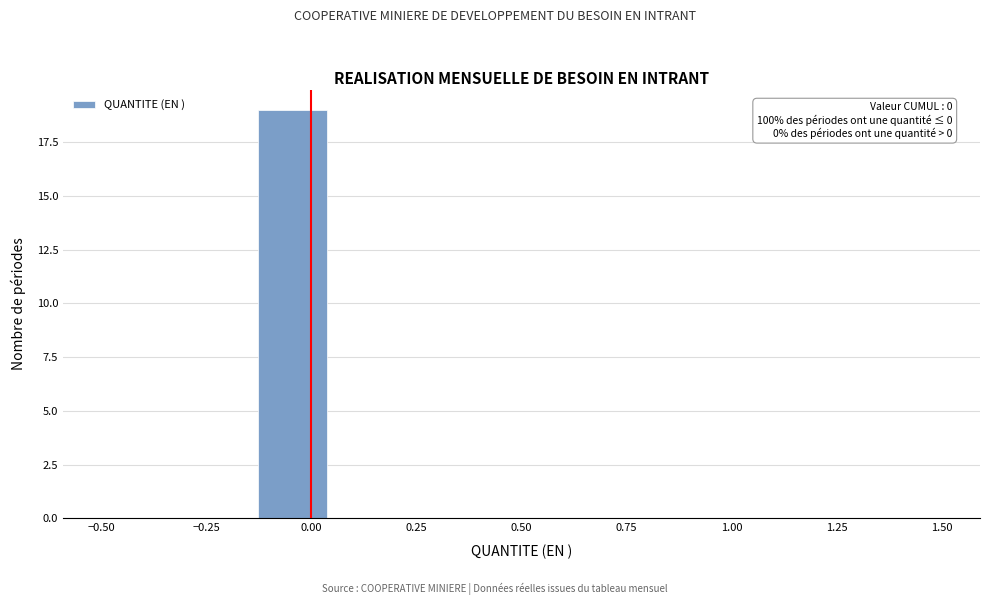

Around what value on the x-axis is the tallest bar? Give the approximate position of its centre, as read against the axis.

-0.05